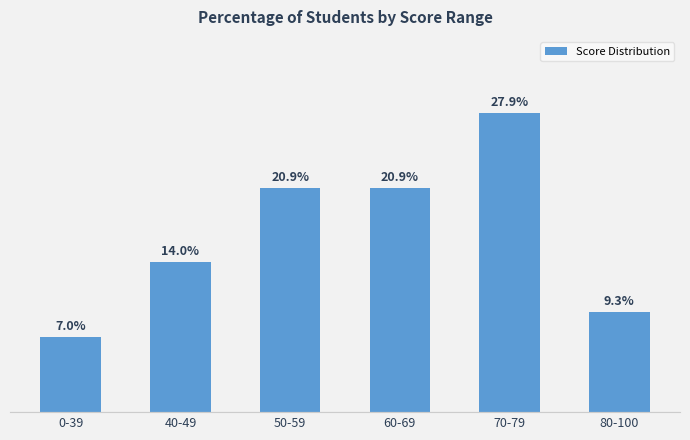

Which has a higher value, 50-59 or 0-39?

50-59